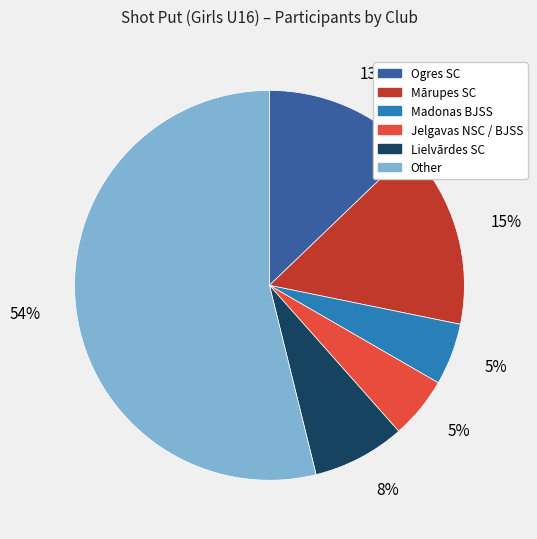

Is the sum of Jelgavas NSC / BJSS and Ogres SC greater than half?

No